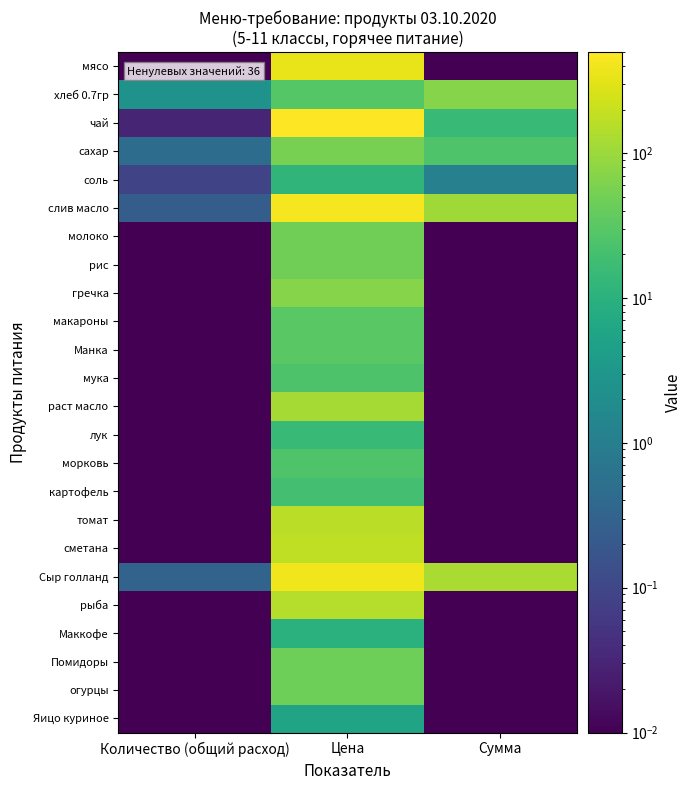

At Количество (общий расход), list the series in order from smallest to largest.

мясо, молоко, рис, гречка, макароны, Манка, мука, раст масло, лук, морковь, картофель, томат, сметана, рыба, Маккофе, Помидоры, огурцы, Яицо куриное, чай, соль, слив масло, Сыр голланд, сахар, хлеб 0.7гр